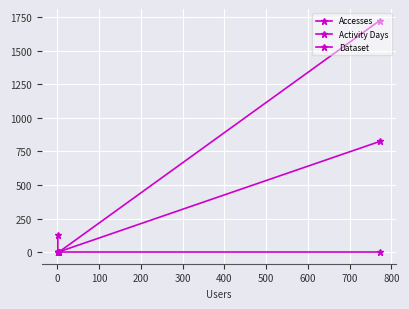

At how many categories does at least one series exceed 585?

1